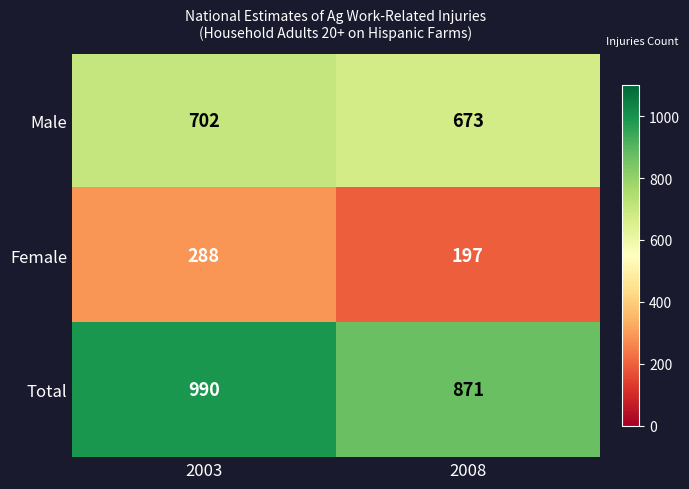

What is the difference between the maximum and minimum values in the Male series?

29